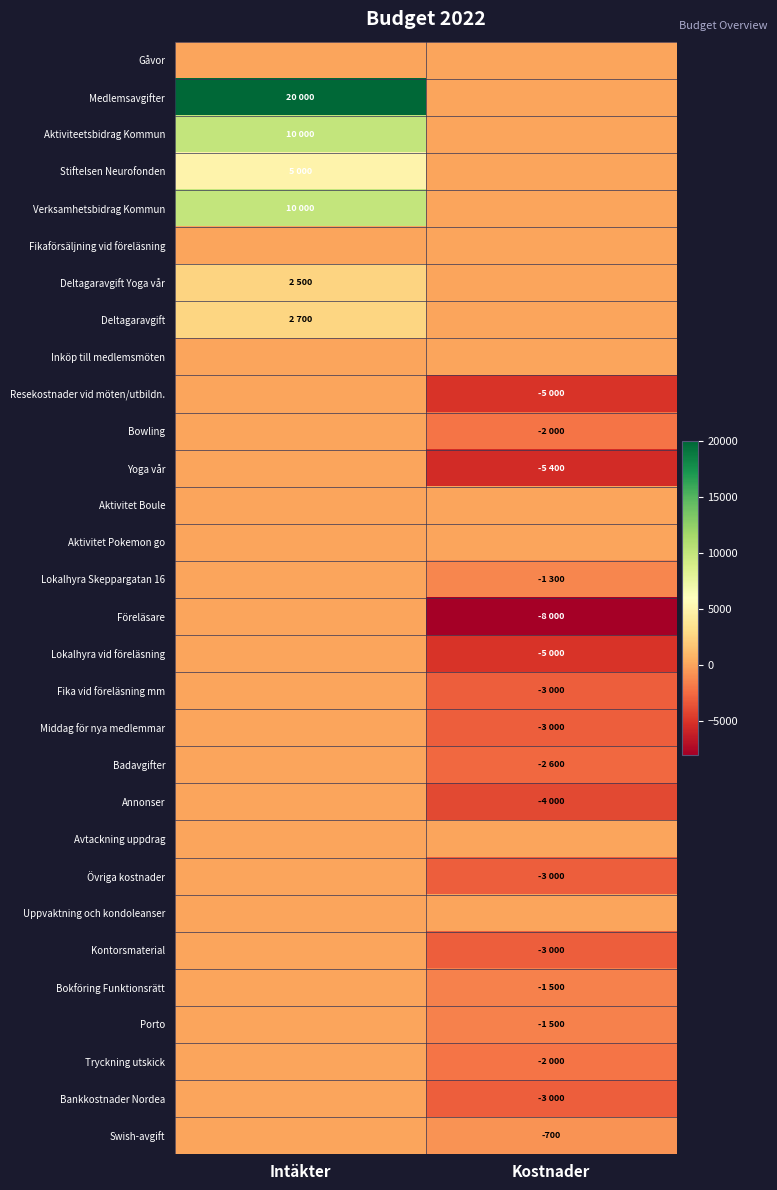

The Deltagaravgift Yoga vår series shows -1134 at Kostnader. True or false?

False